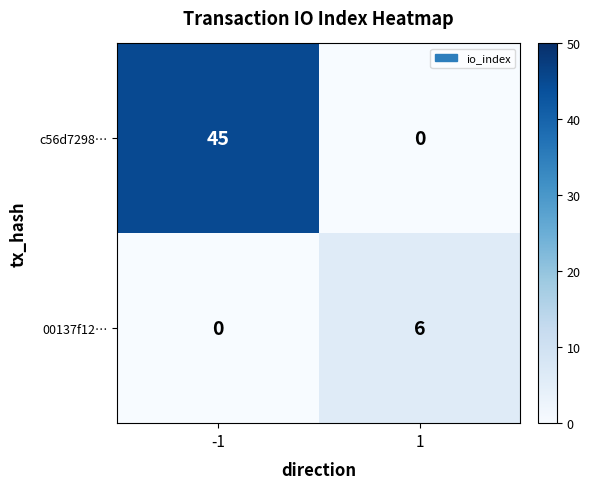

Reading left to right, transcribe all the data shown in this chart.

c56d7298…: 45	0
00137f12…: 0	6